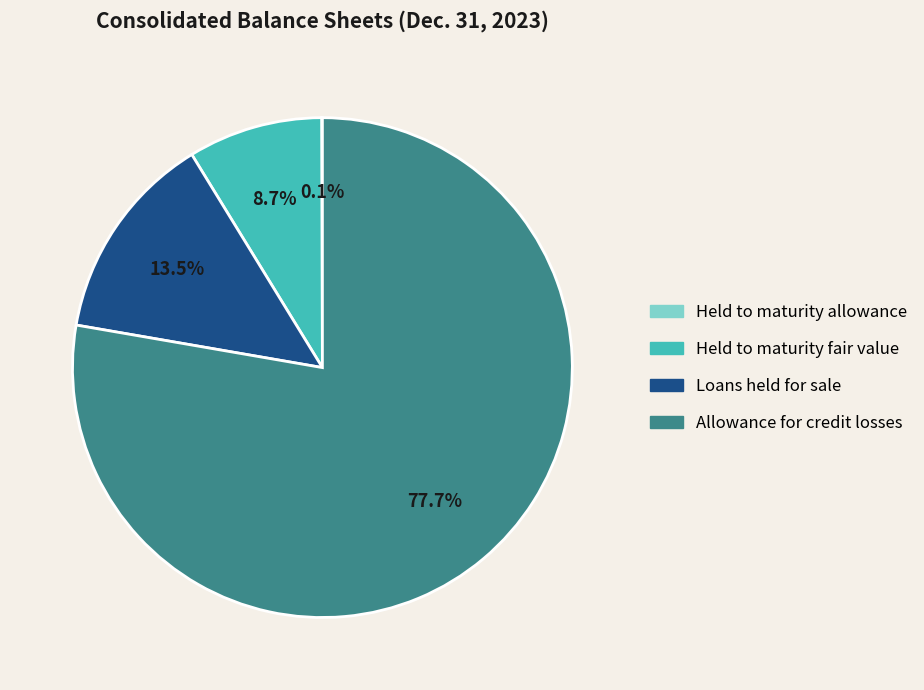

What is the majority slice?

Allowance for credit losses